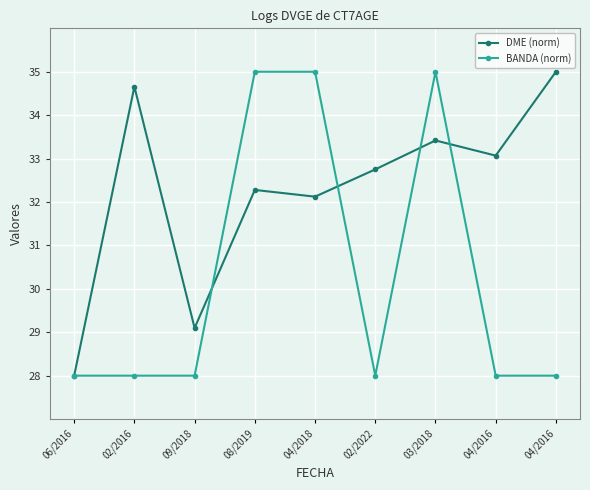

How many lines are shown in the chart?

2